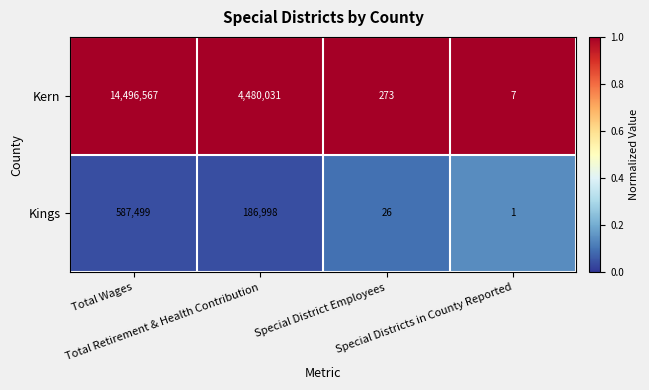

What is the total value across all series at Total Wages?

15084066